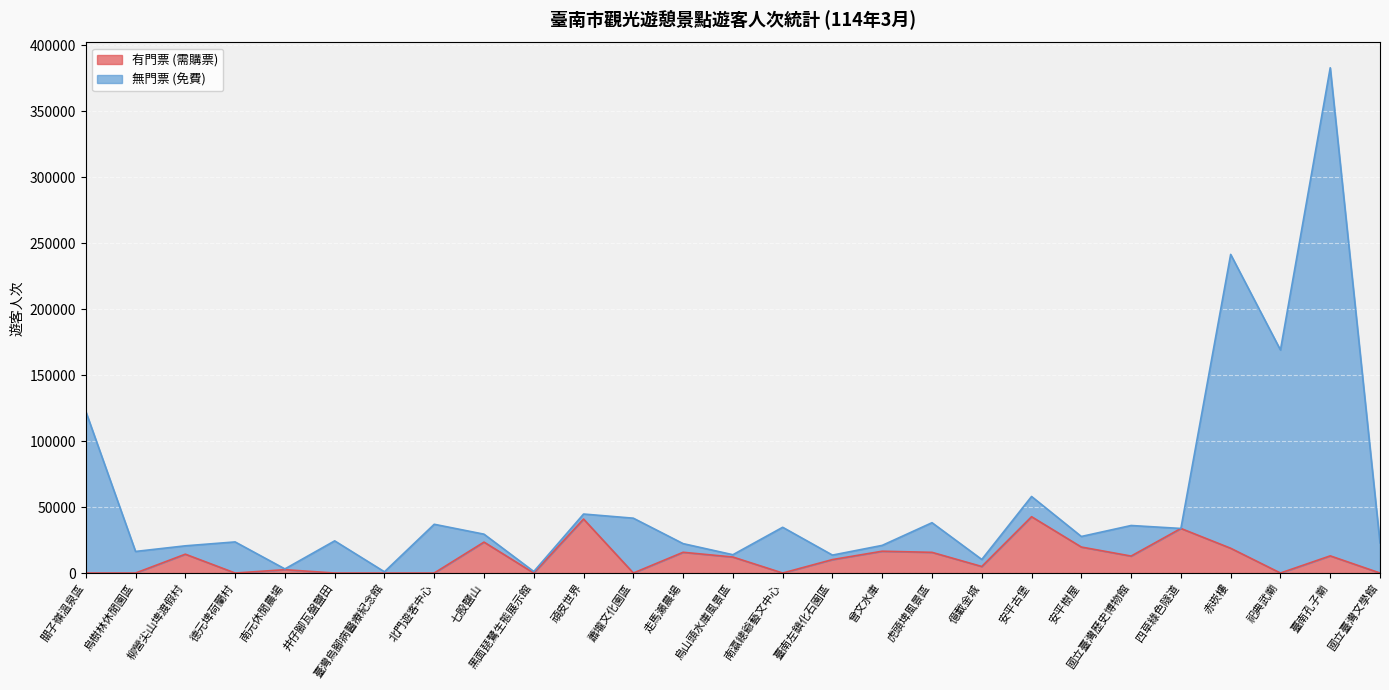

Rank the series by their average value, from highest to lowest.

無門票 (免費), 有門票 (需購票)